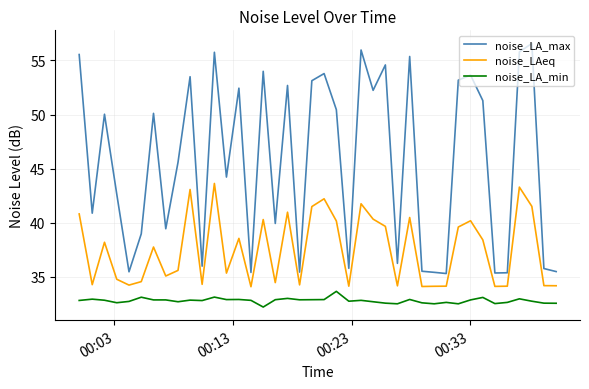

True or false: noise_LA_min has more than 0 points higher than both neighbors.

True